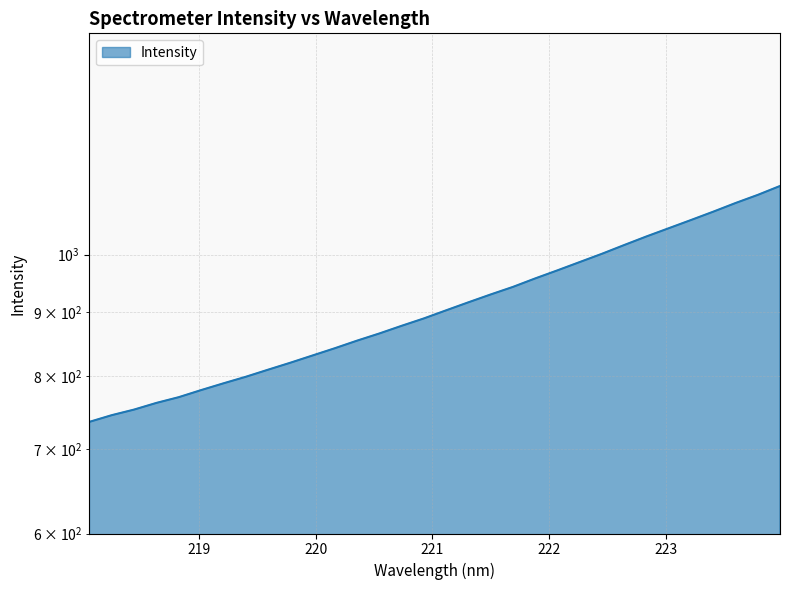

The chart shows a value of 745.3 at 218.2508. True or false?

True